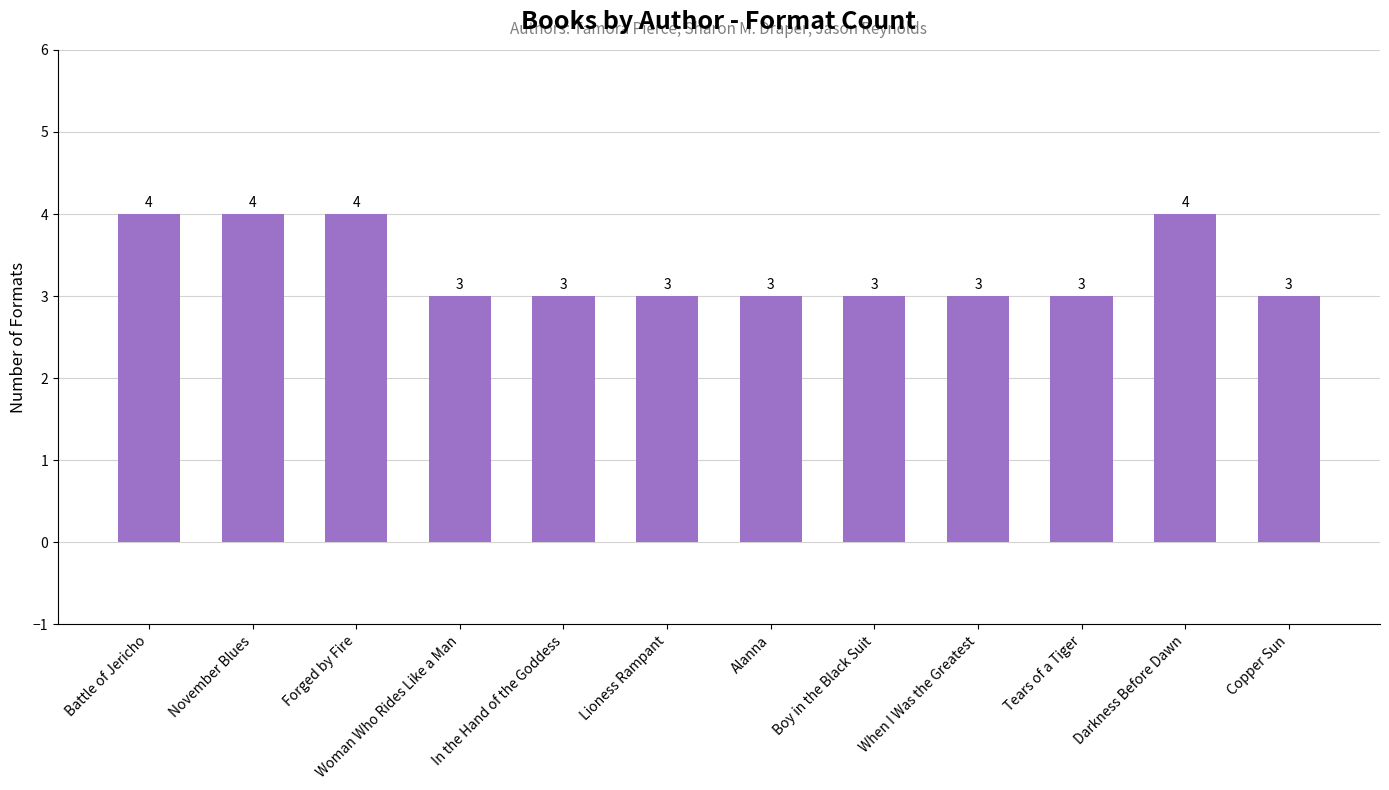

What is the label of the 8th bar from the left?

Boy in the Black Suit